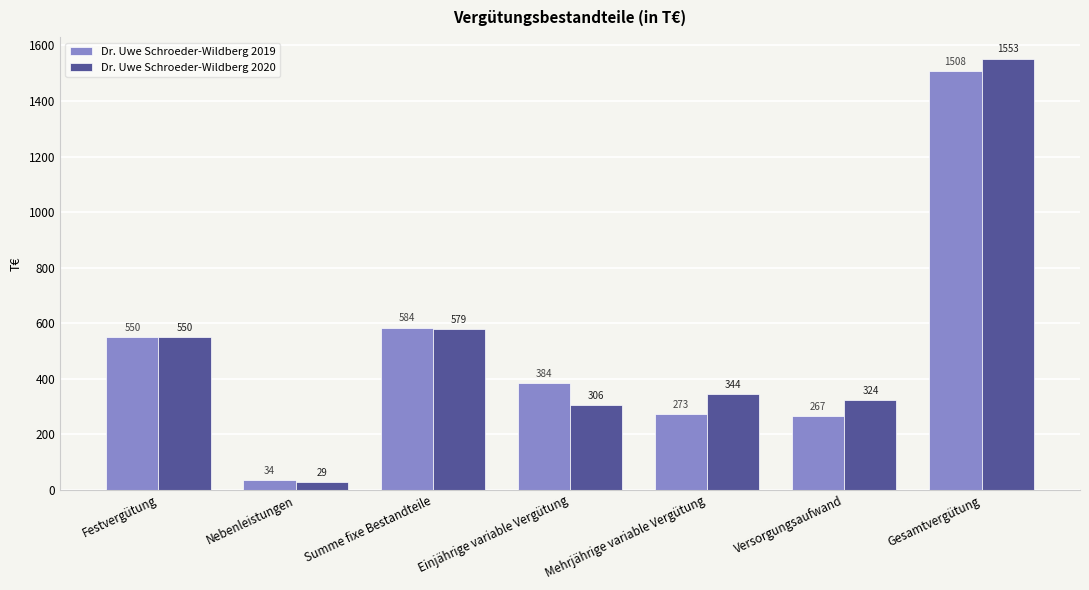

What is the difference between the maximum and minimum values in the Dr. Uwe Schroeder-Wildberg 2019 series?

1474